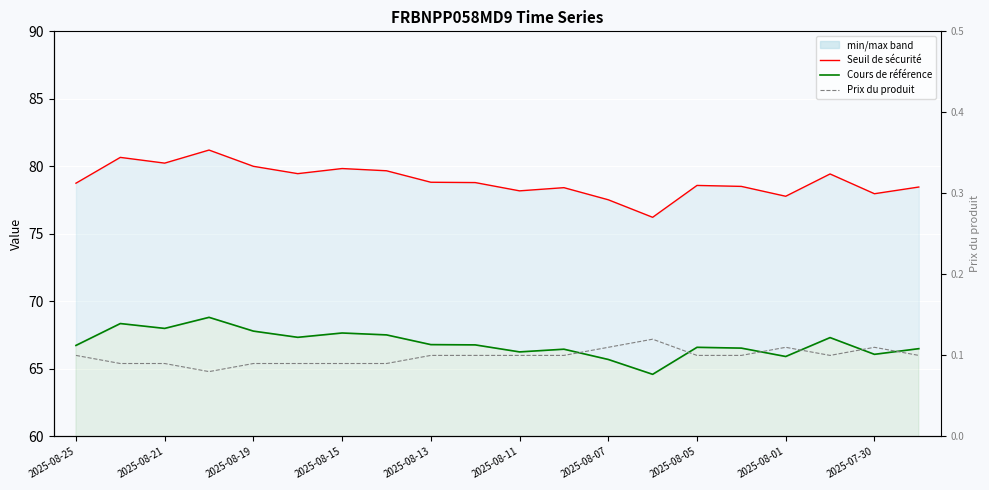

The value of Seuil de sécurité (line) at 17 is 33.5. True or false?

False